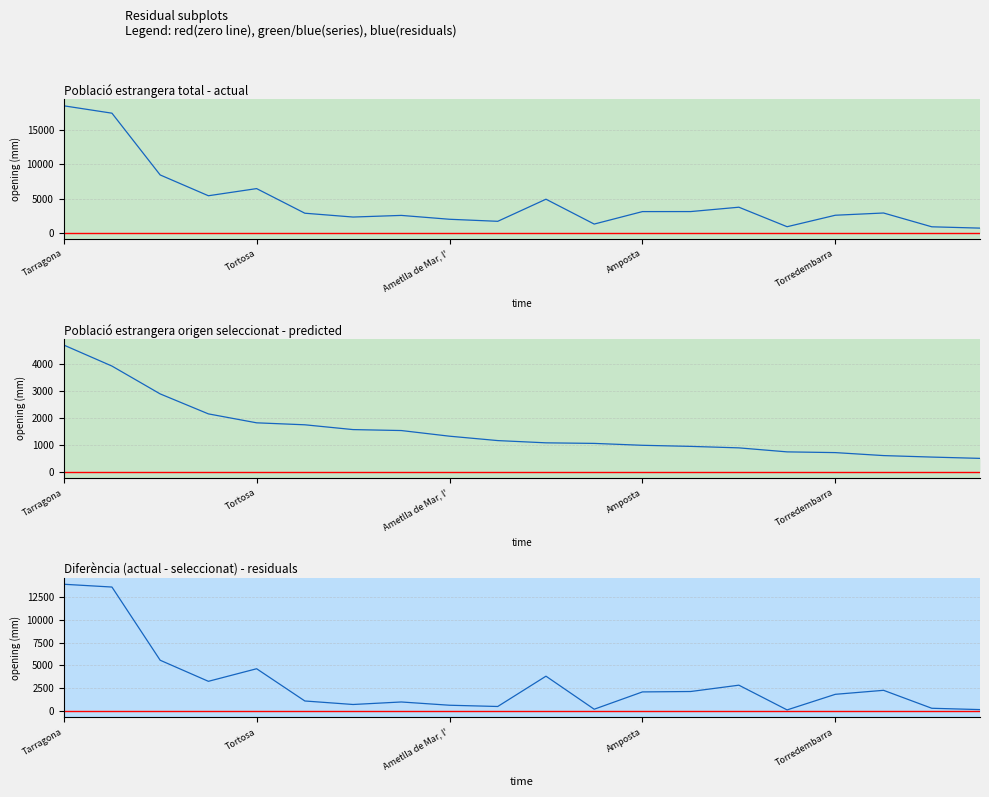

How many intersections are there between Població estrangera origen seleccionat - predicted and Diferència (actual - seleccionat) - residuals?

7